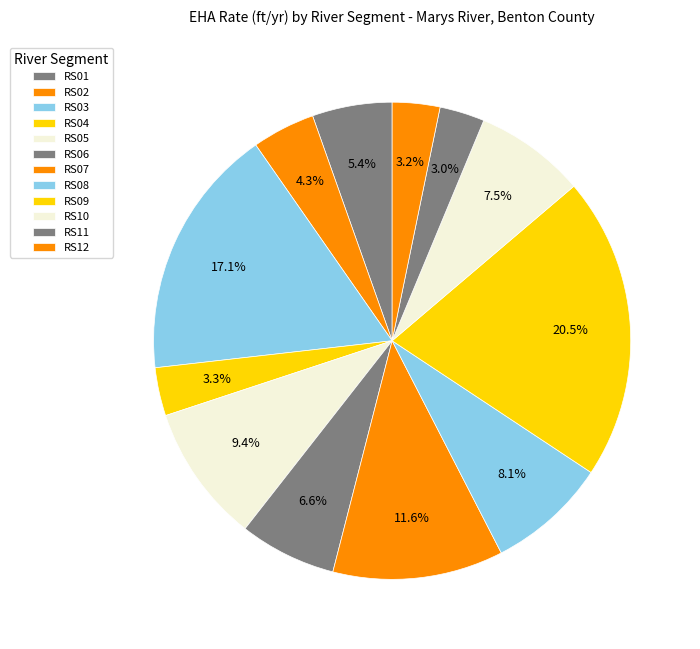

What is the largest slice in the pie chart?

RS09